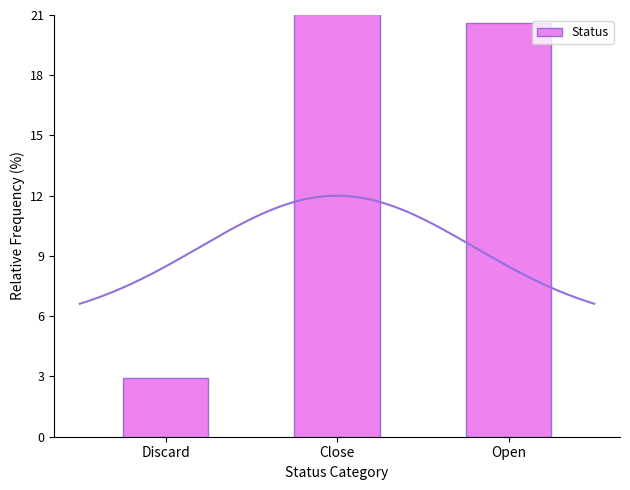

What is the ratio of the value at Close to the value at Discard?

26.0